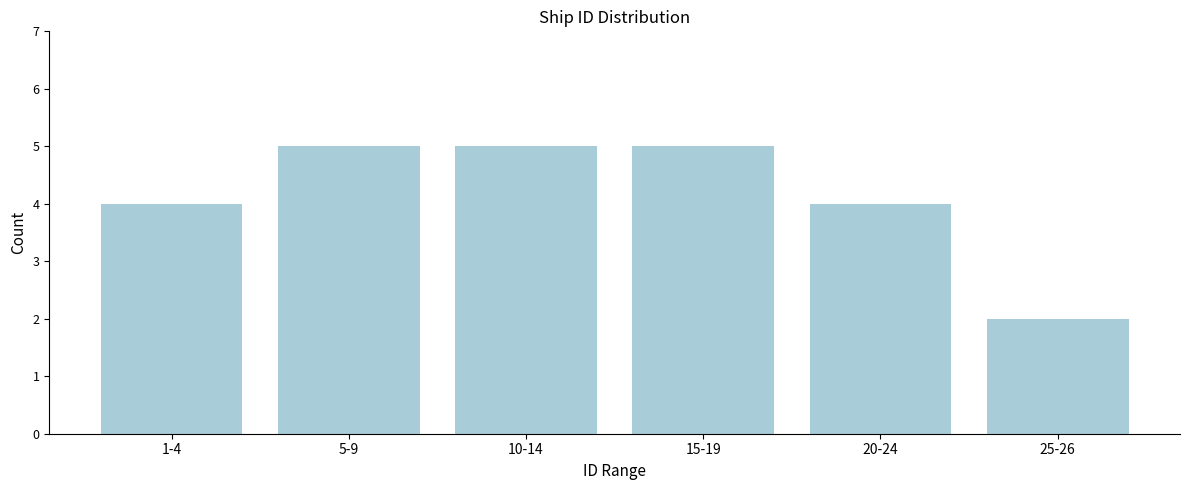

Reading left to right, extract all data points from this chart.

4	5	5	5	4	2